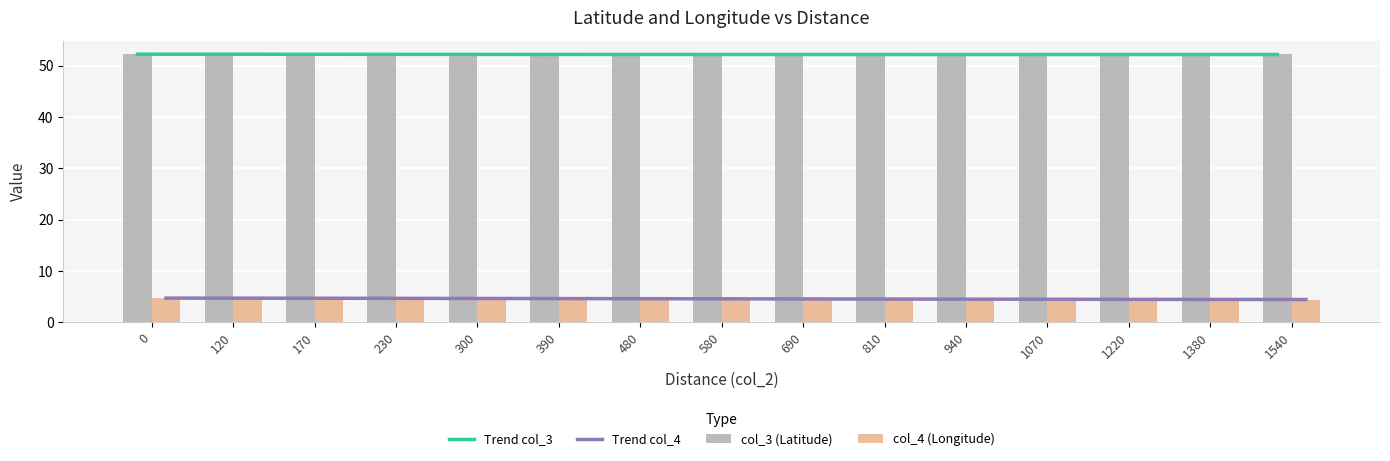

What is the spread (max minus min) of values at 1540?

47.8